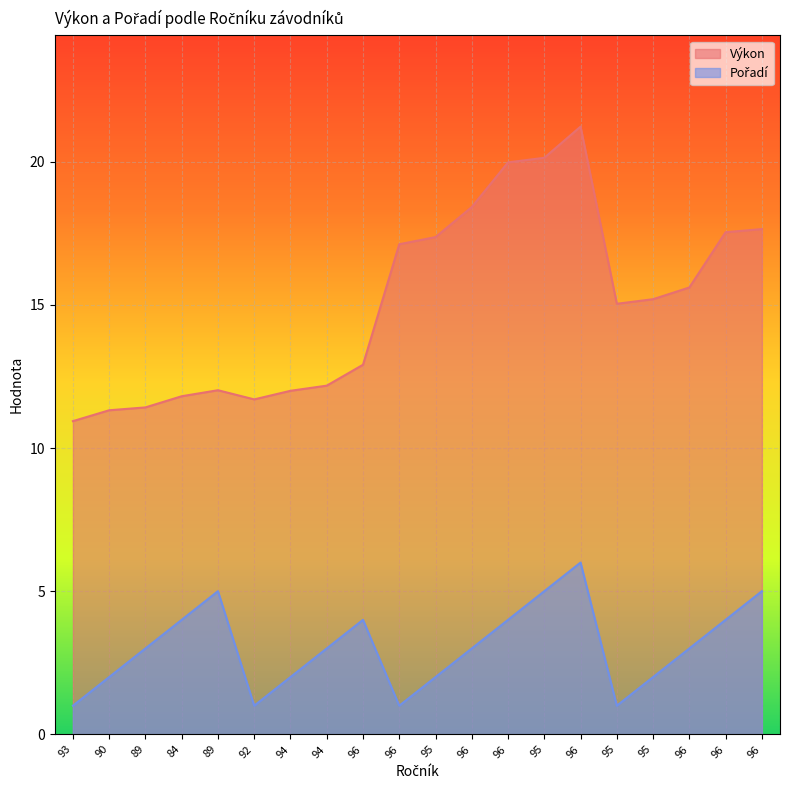

Rank the series by their average value, from highest to lowest.

Výkon, Pořadí